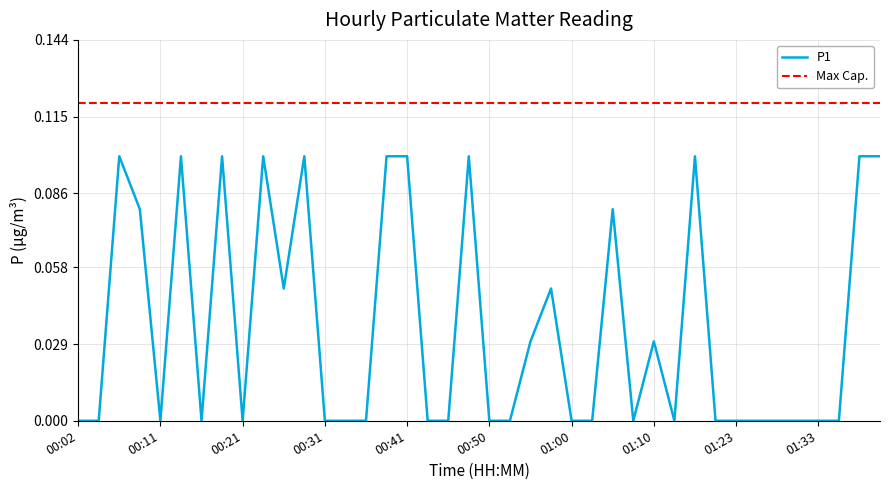

Which series has the largest total across all categories?

Max Cap.